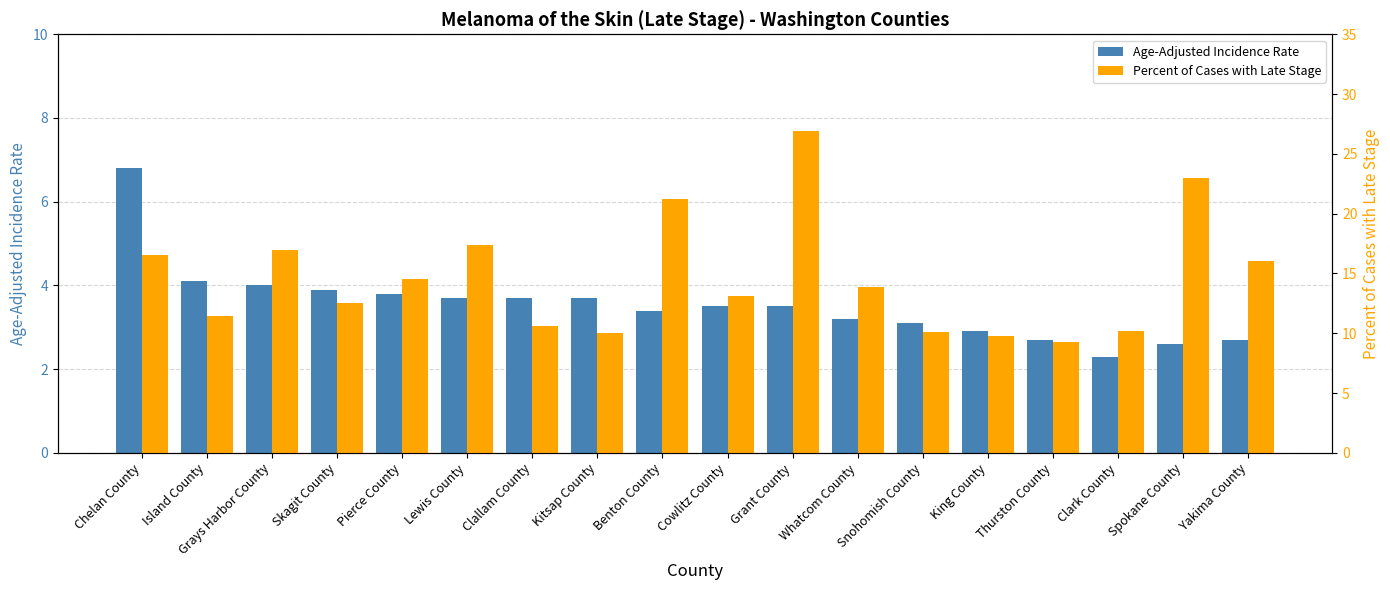

Reading right to left, transcribe all the data shown in this chart.

Age-Adjusted Incidence Rate: Yakima County=2.7	Spokane County=2.6	Clark County=2.3	Thurston County=2.7	King County=2.9	Snohomish County=3.1	Whatcom County=3.2	Grant County=3.5	Cowlitz County=3.5	Benton County=3.4	Kitsap County=3.7	Clallam County=3.7	Lewis County=3.7	Pierce County=3.8	Skagit County=3.9	Grays Harbor County=4.0	Island County=4.1	Chelan County=6.8
Percent of Cases with Late Stage: Yakima County=16.0	Spokane County=23.0	Clark County=10.2	Thurston County=9.3	King County=9.8	Snohomish County=10.1	Whatcom County=13.9	Grant County=26.9	Cowlitz County=13.1	Benton County=21.2	Kitsap County=10.0	Clallam County=10.6	Lewis County=17.4	Pierce County=14.5	Skagit County=12.5	Grays Harbor County=17.0	Island County=11.4	Chelan County=16.5